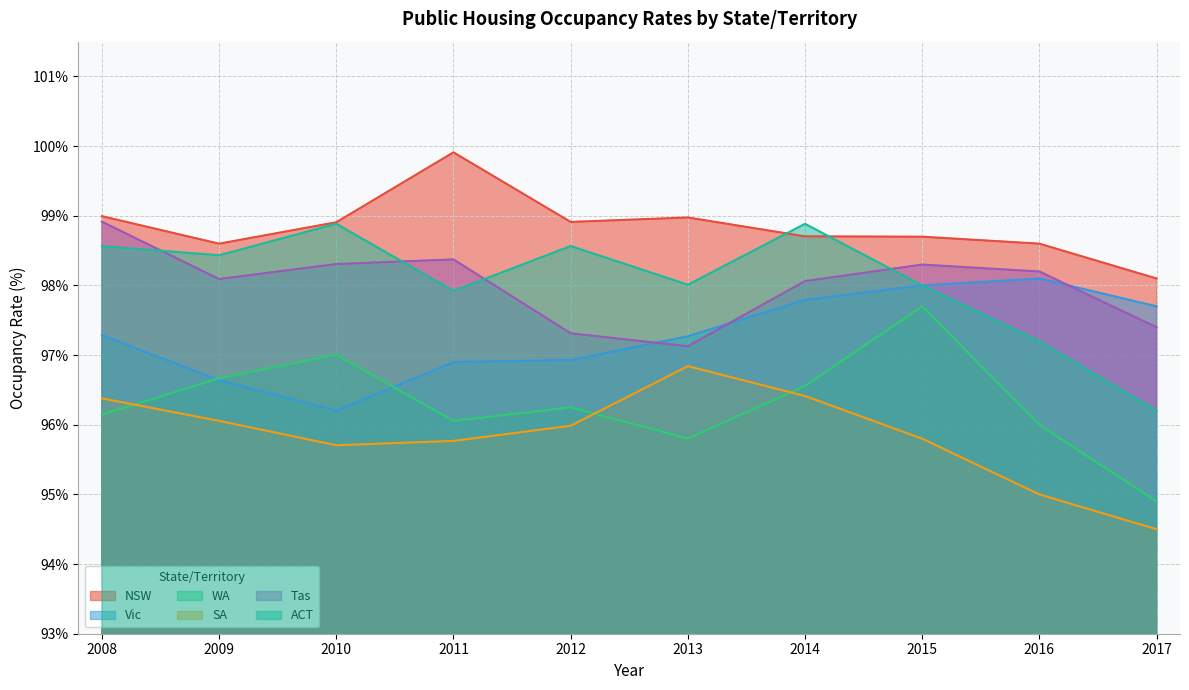

In ACT, how many points are lower than both neighbors (excluding endpoints)?

3